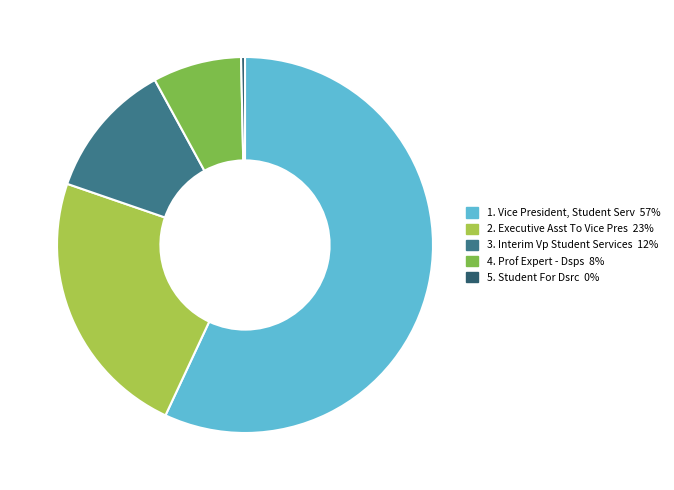

Combined, do 4. Prof Expert - Dsps and 5. Student For Dsrc account for over 50%?

No